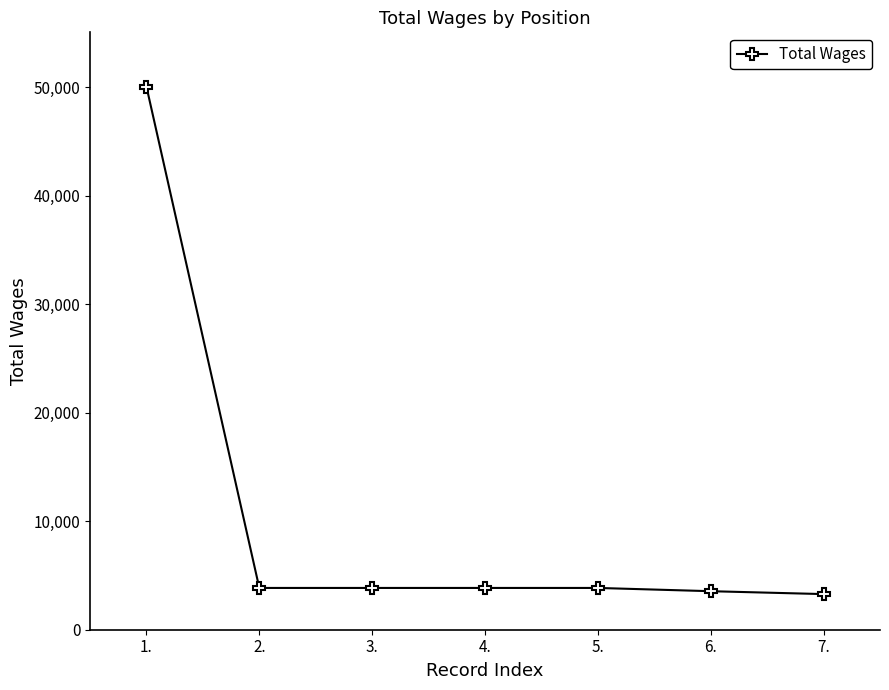

What is the average value?

10325